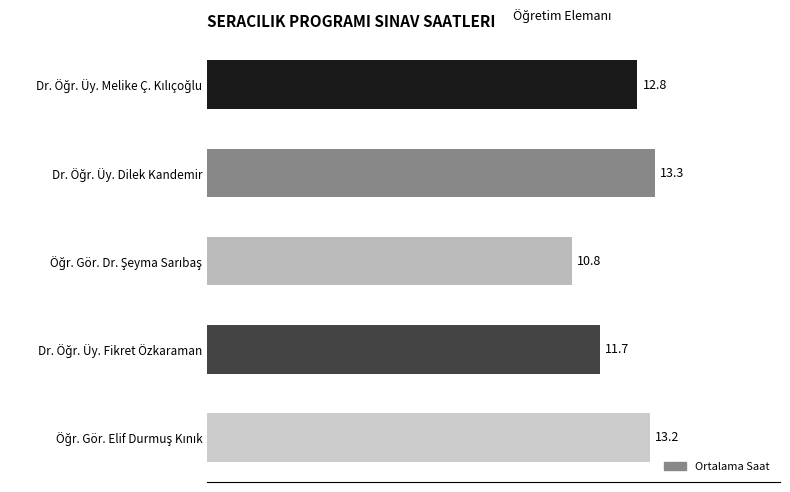

What is the greatest value displayed?

13.3